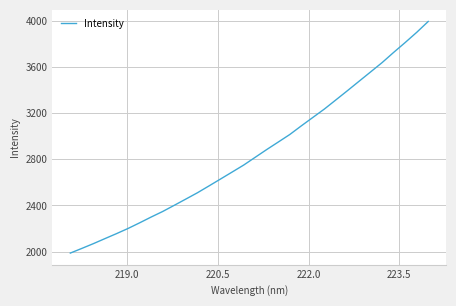

What is the average value?

2857.7